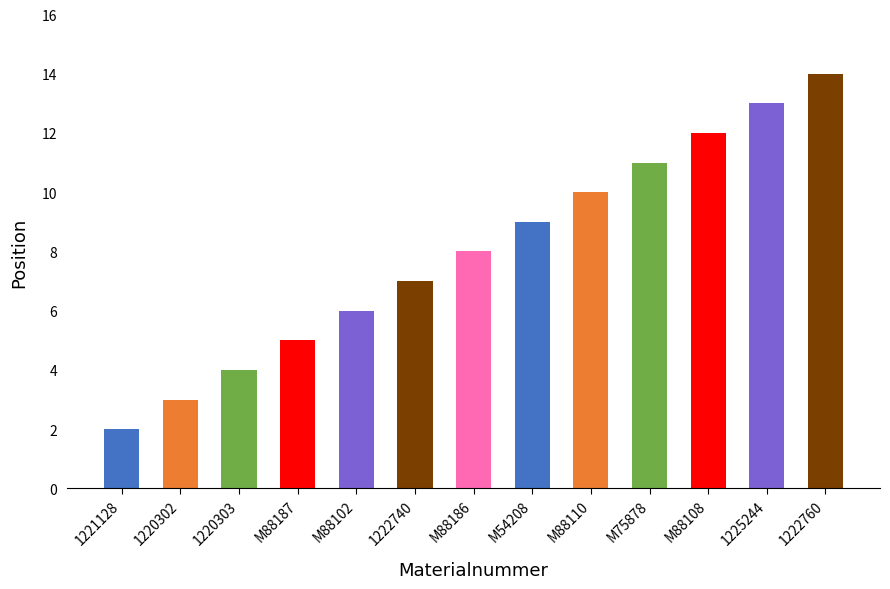

Rank the categories by value from highest to lowest.

1222760, 1225244, M88108, M75878, M88110, M54208, M88186, 1222740, M88102, M88187, 1220303, 1220302, 1221128